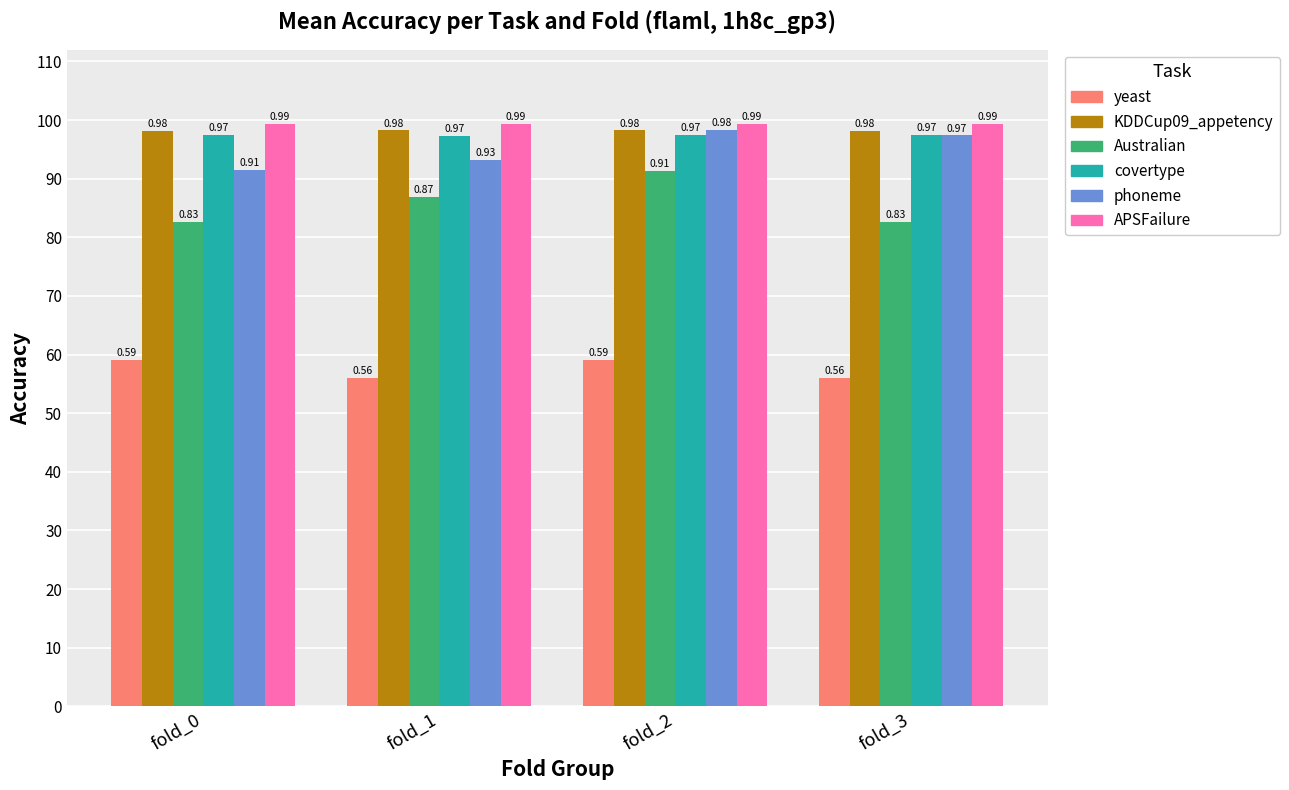

The covertype series shows 0.5 at fold_3. True or false?

False